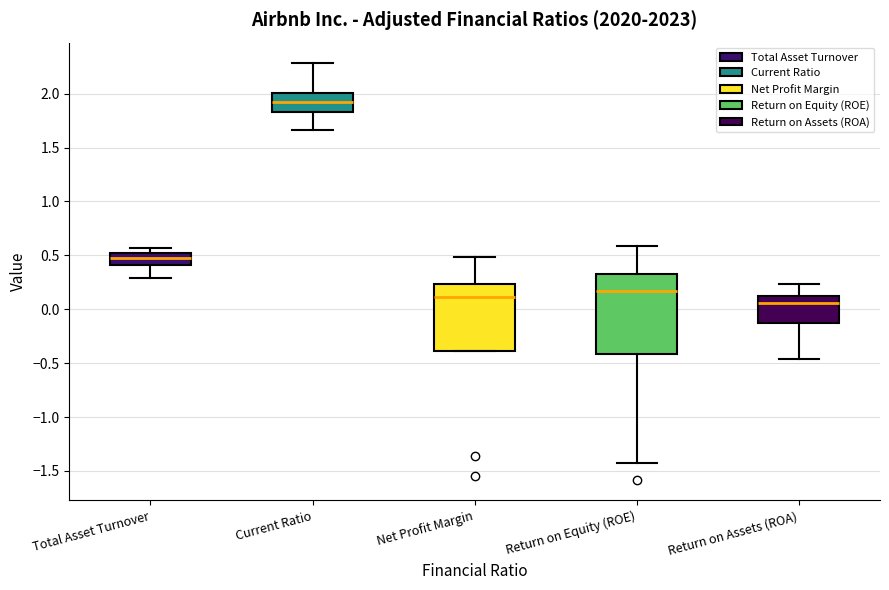

Reading left to right, read every box against the y-axis: the position of its median line, the range the box covers, and the ends of its whiskers. The values are not printed on the chart, so give them approximately, as read against the axis.

Total Asset Turnover: median 0.50, box 0.40 to 0.55, whiskers 0.30 to 0.55 (just above the box's upper edge)
Current Ratio: median 1.90, box 1.85 to 2.00, whiskers 1.65 to 2.30
Net Profit Margin: median 0.10, box -0.40 to 0.25, whiskers -0.40 to 0.50
Return on Equity (ROE): median 0.15, box -0.40 to 0.30, whiskers -1.45 to 0.60
Return on Assets (ROA): median 0.05, box -0.15 to 0.10, whiskers -0.45 to 0.25